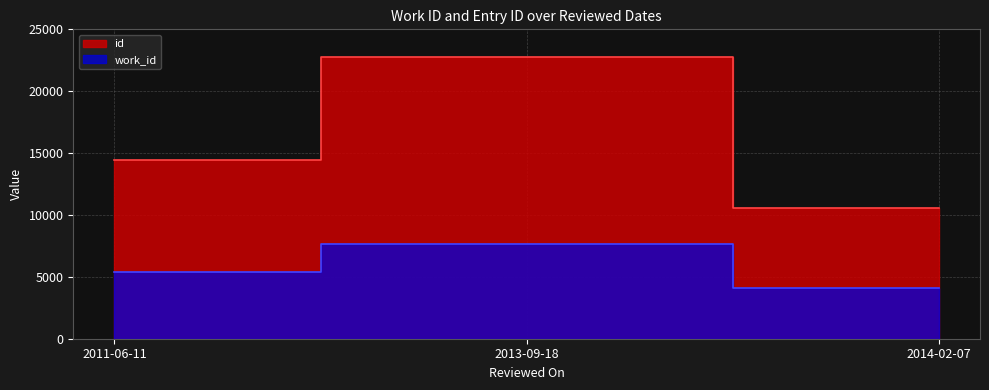

What is the lowest value of the work_id series?

4090